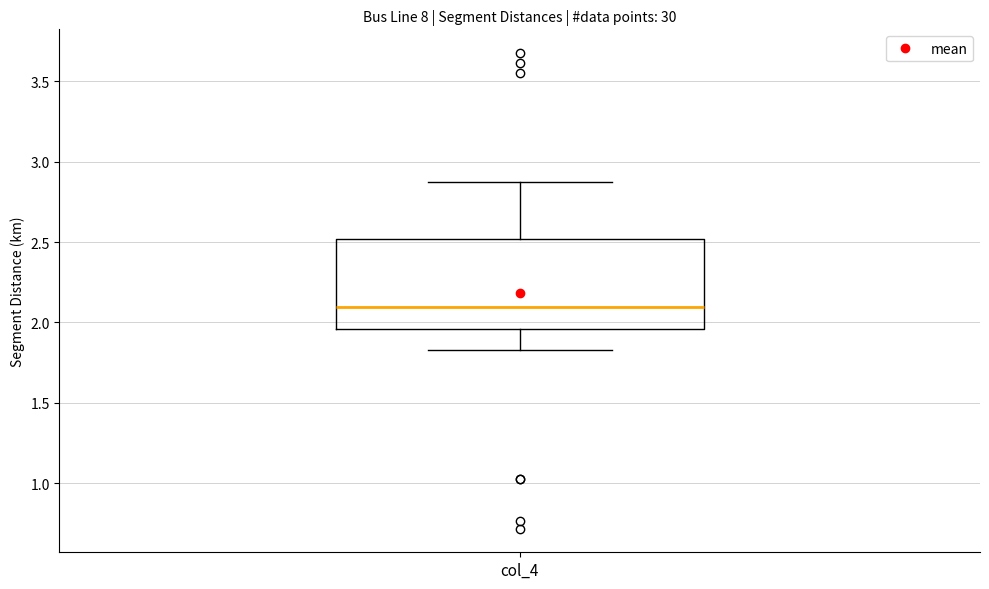

Transcribe this box plot: give where the median line is, the range the box spans, and where the two whiskers end, as read against the y-axis. The values are not printed on the chart, so give them approximately, as read against the axis.

median 2.10, box 1.95 to 2.50, whiskers 1.85 to 2.85